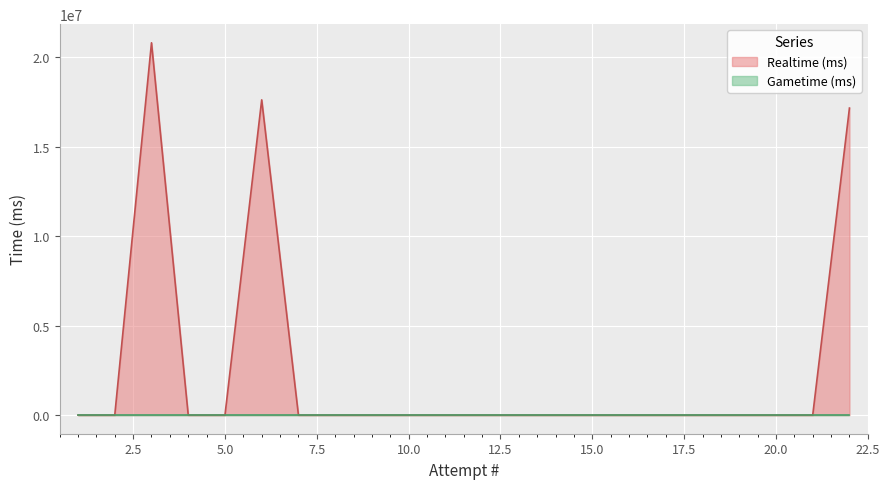

How many values exceed 0?

3